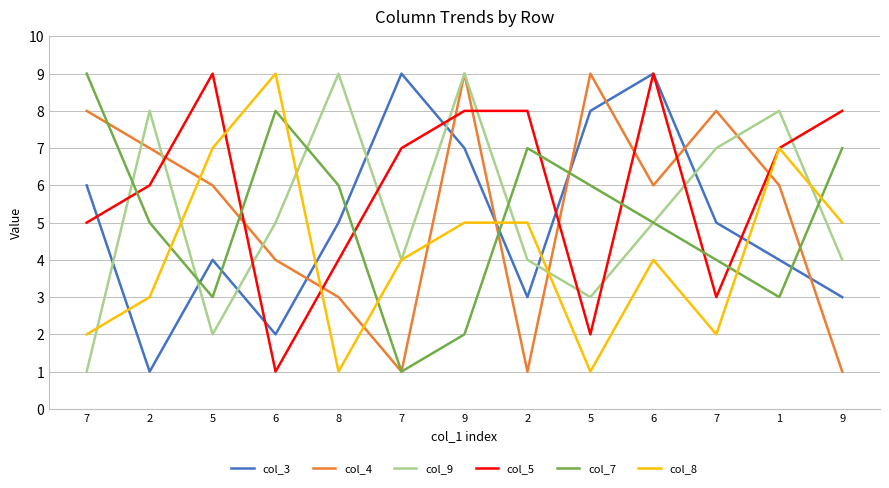

Reading left to right, what are all the values shown in this chart?

col_3: 6	1	4	2	5	9	7	3	8	9	5	4	3
col_4: 8	7	6	4	3	1	9	1	9	6	8	6	1
col_9: 1	8	2	5	9	4	9	4	3	5	7	8	4
col_5: 5	6	9	1	4	7	8	8	2	9	3	7	8
col_7: 9	5	3	8	6	1	2	7	6	5	4	3	7
col_8: 2	3	7	9	1	4	5	5	1	4	2	7	5